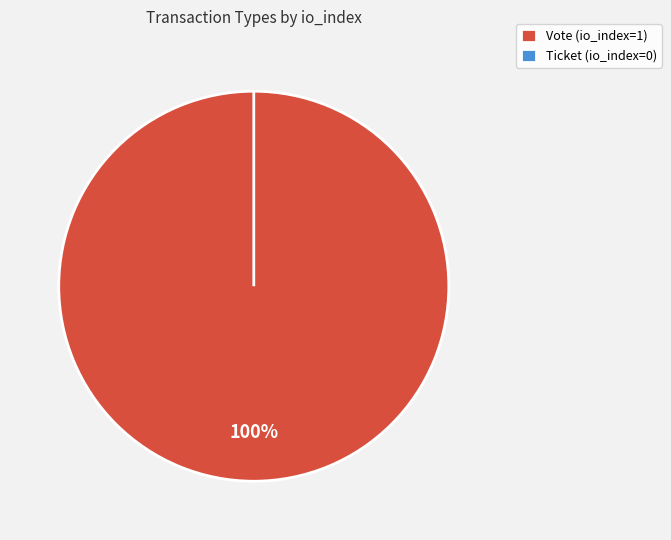

How many slices are in this pie chart?

2